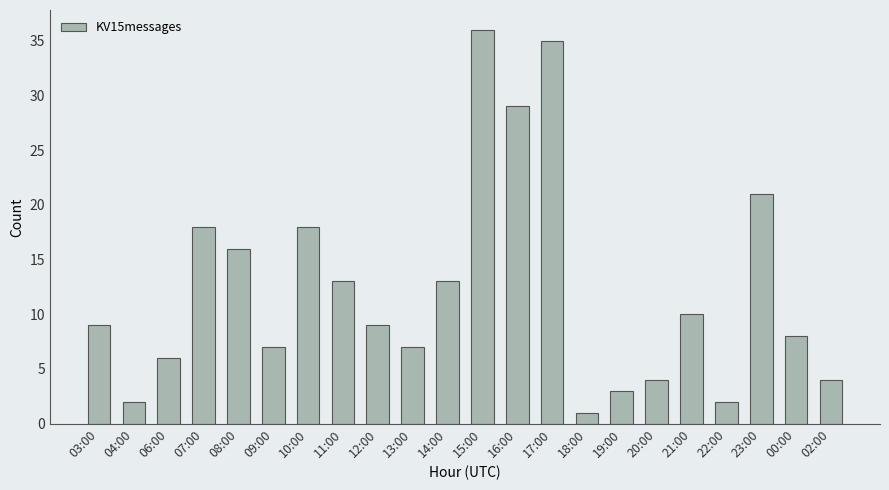

What is the change in value from 09:00 to 12:00?

+2